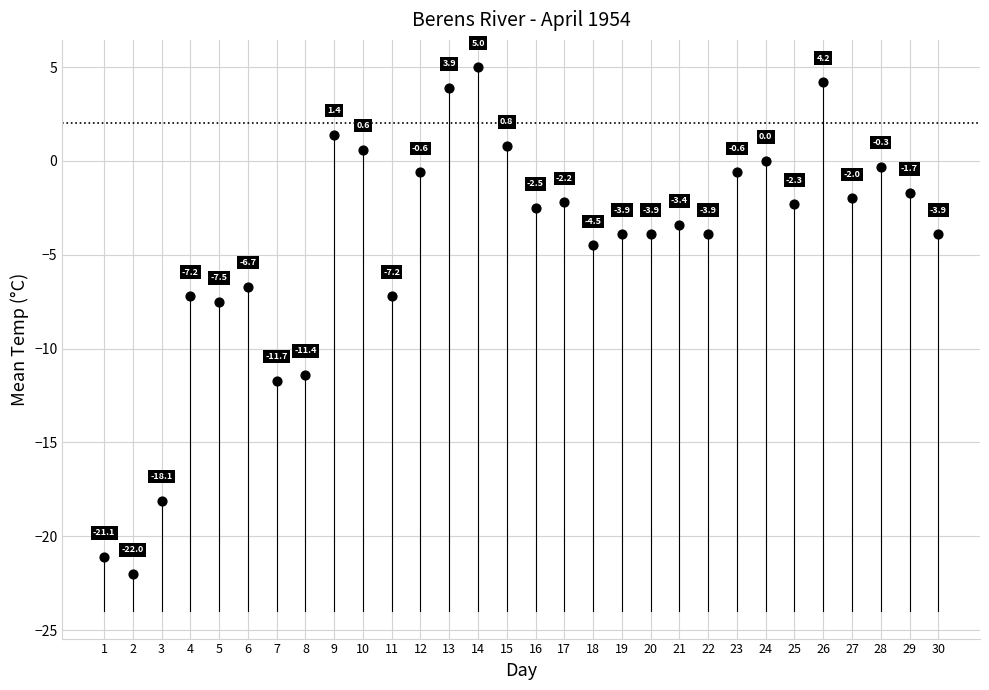

What is the range of X values (max minus min)?

29.0